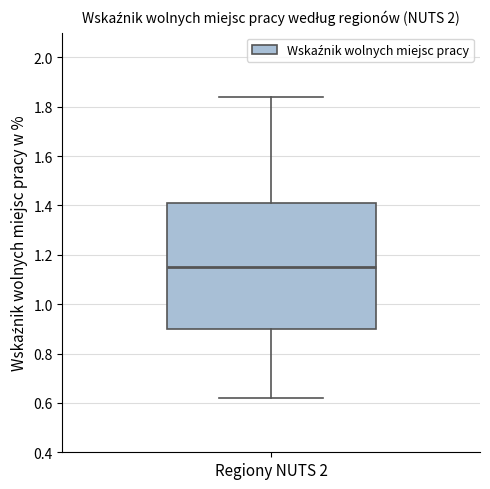

Read this box plot against the y-axis: the position of the median line, the range covered by the box, and the ends of both whiskers. The values are not printed on the chart, so give them approximately, as read against the axis.

median 1.16, box 0.90 to 1.42, whiskers 0.62 to 1.84